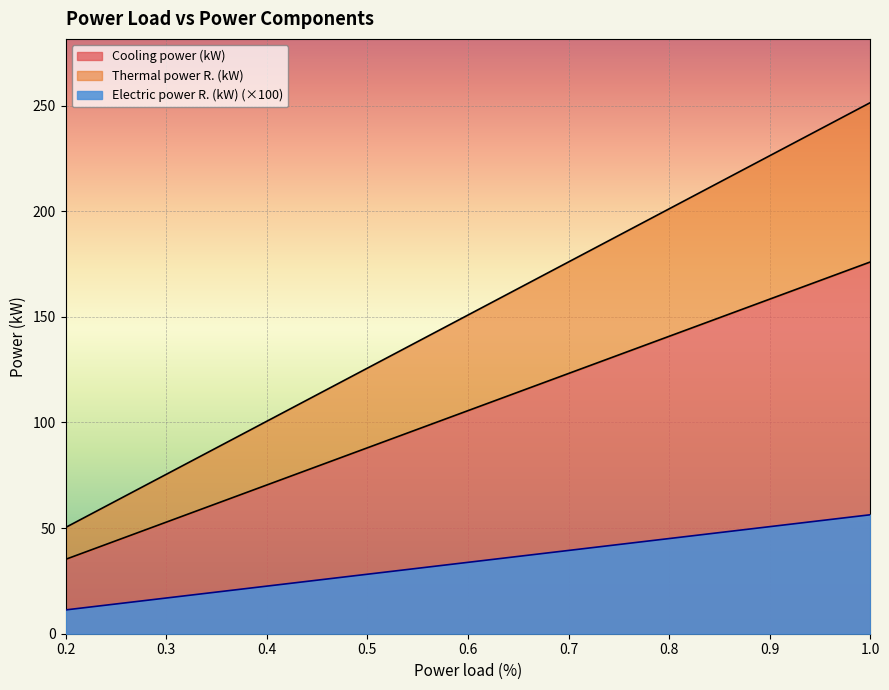

What position from the right is 0.4?

7